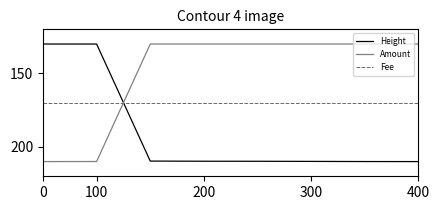

What is the difference between the maximum and minimum values in the Height series?

80.0